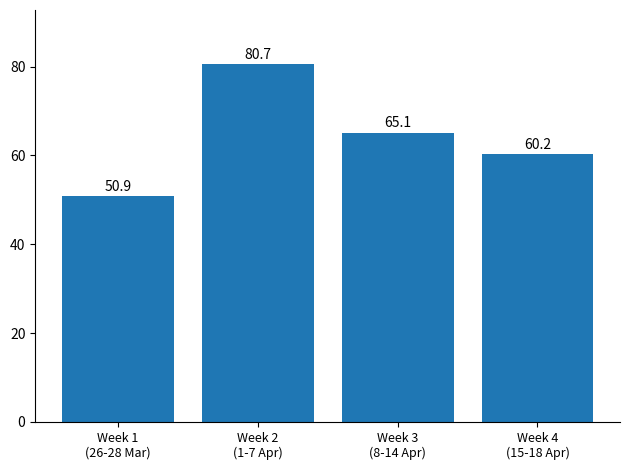

List the labels in order of value, largest first.

Week 2
(1-7 Apr), Week 3
(8-14 Apr), Week 4
(15-18 Apr), Week 1
(26-28 Mar)